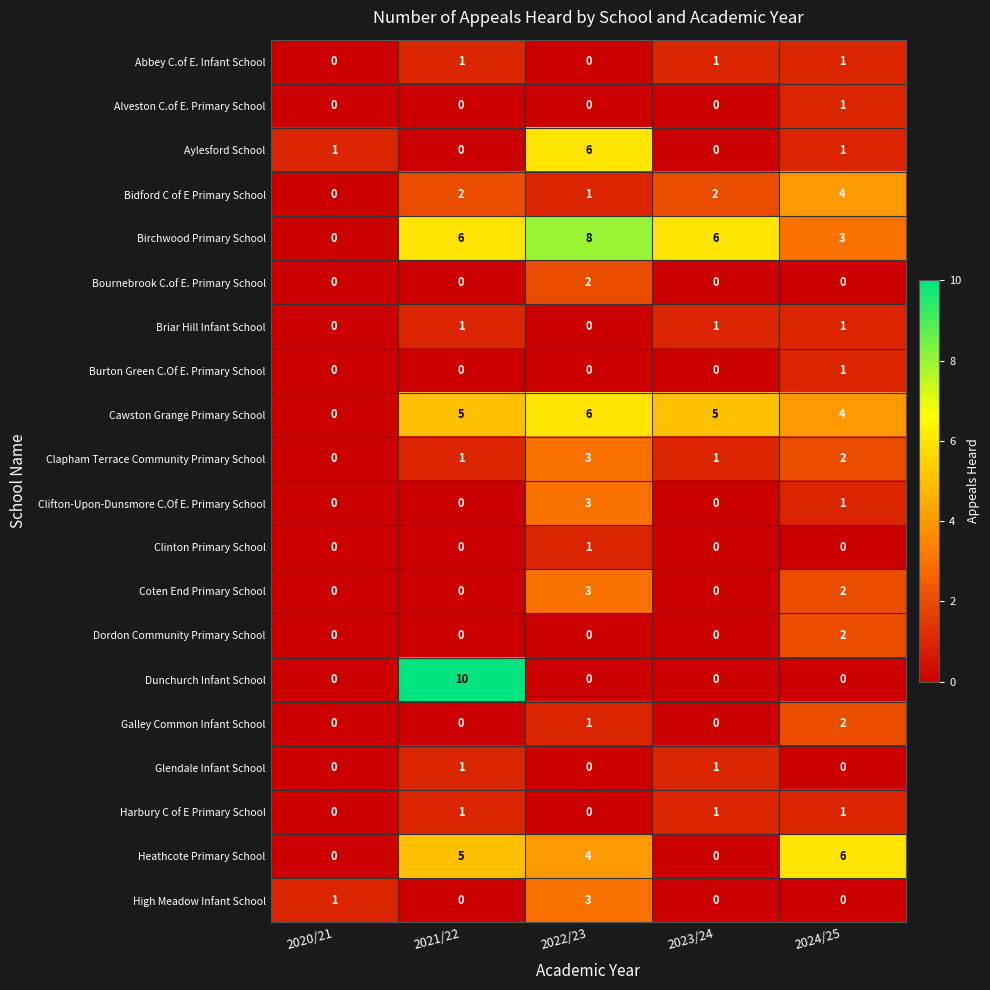

What is the difference between the maximum and minimum values in the Heathcote Primary School series?

6